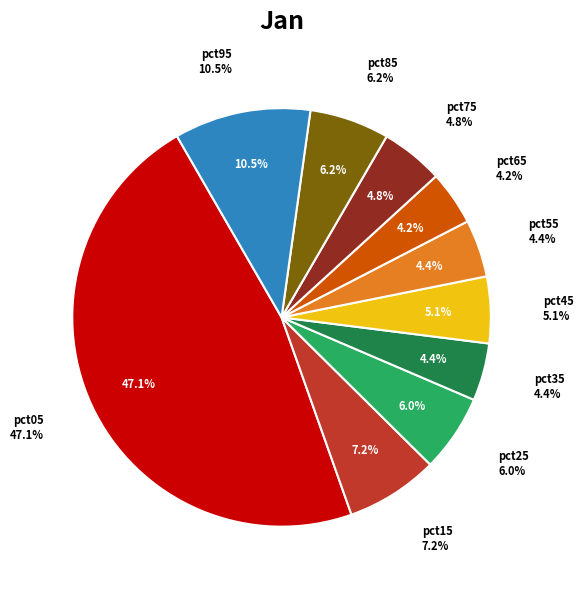

To the nearest percent, what is the combined percentage of pct15 and pct95?

18%